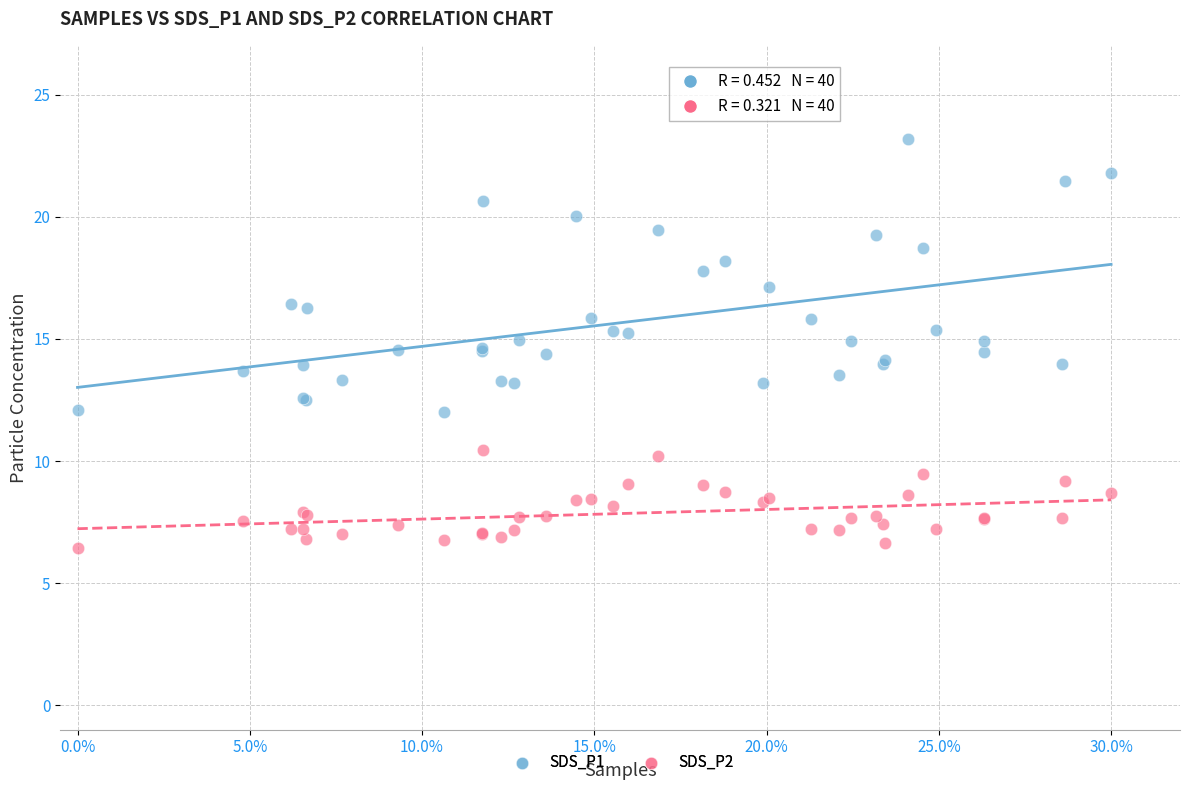

Which series has the widest spread of Y values?

SDS_P1